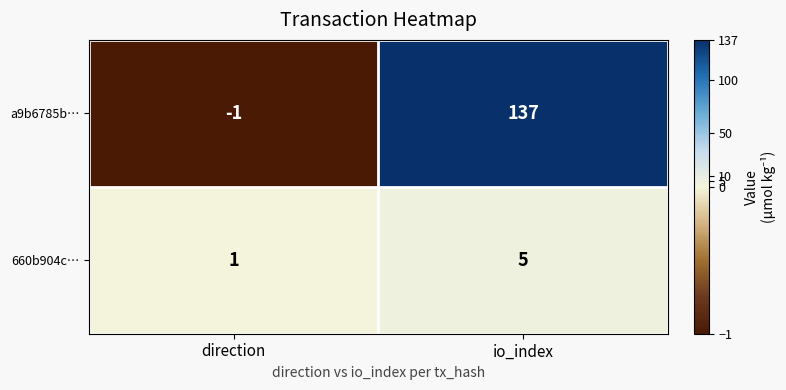

Where is a9b6785b… nearest to the value 68?

direction